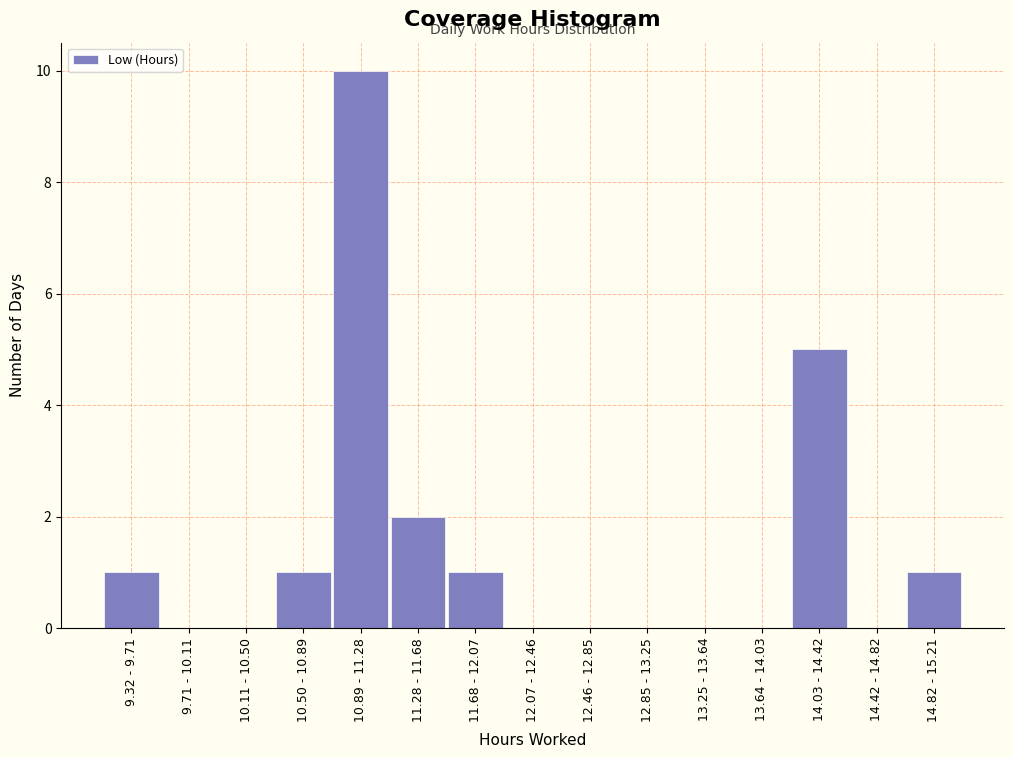

Reading right to left, list all the values displayed in this chart.

14.82 - 15.21=1	14.42 - 14.82=0	14.03 - 14.42=5	13.64 - 14.03=0	13.25 - 13.64=0	12.85 - 13.25=0	12.46 - 12.85=0	12.07 - 12.46=0	11.68 - 12.07=1	11.28 - 11.68=2	10.89 - 11.28=10	10.50 - 10.89=1	10.11 - 10.50=0	9.71 - 10.11=0	9.32 - 9.71=1